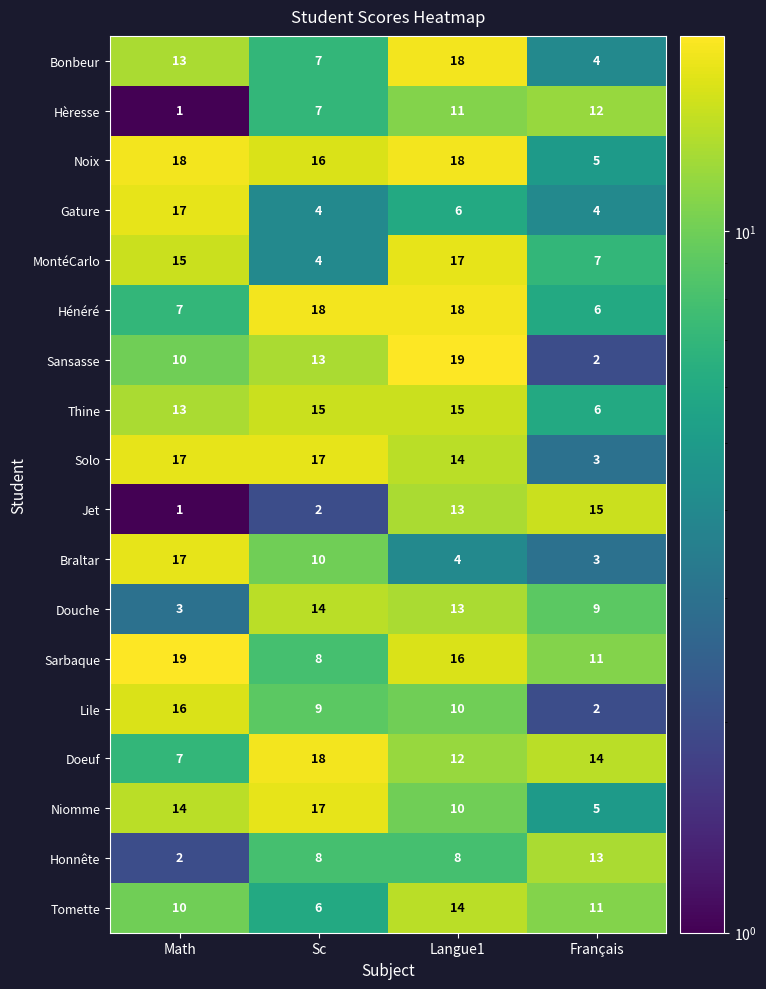

List the labels in order of Douche value, smallest first.

Math, Français, Langue1, Sc